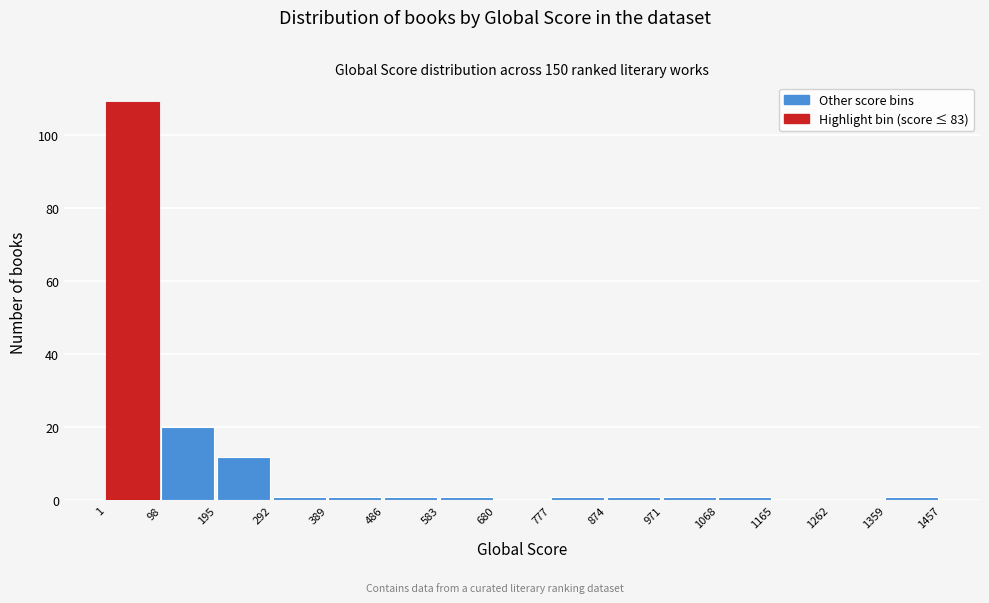

Over which range of the x-axis is the bar tallest?

1 to 98